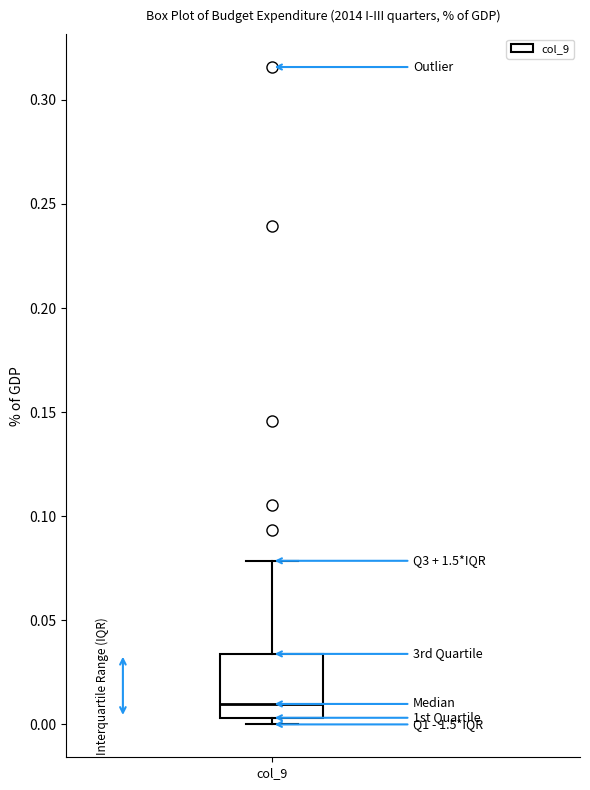

Read this box plot against the y-axis: the position of the median line, the range covered by the box, and the ends of both whiskers. The values are not printed on the chart, so give them approximately, as read against the axis.

median 0.010, box 0.005 to 0.035, whiskers 0.000 to 0.080